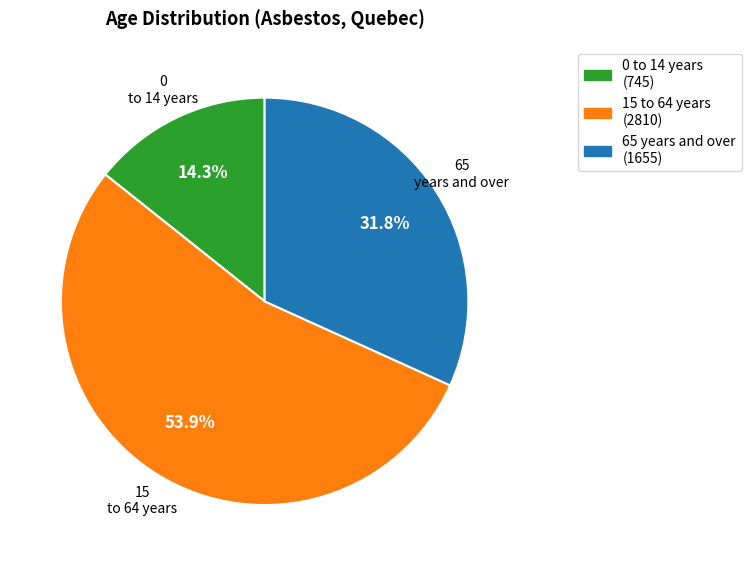

To the nearest percent, what is the difference between the 15 to 64 years and 65 years and over slice percentages?

22%